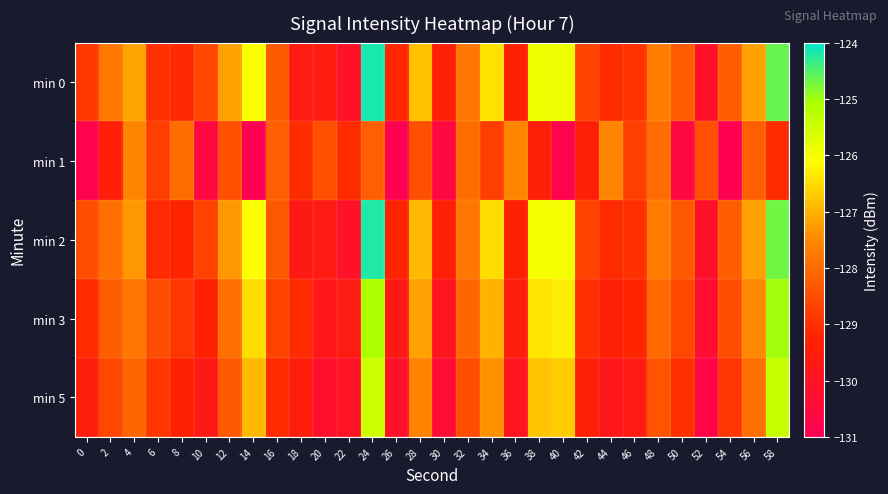

What is the spread (max minus min) of values at 22?

1.0